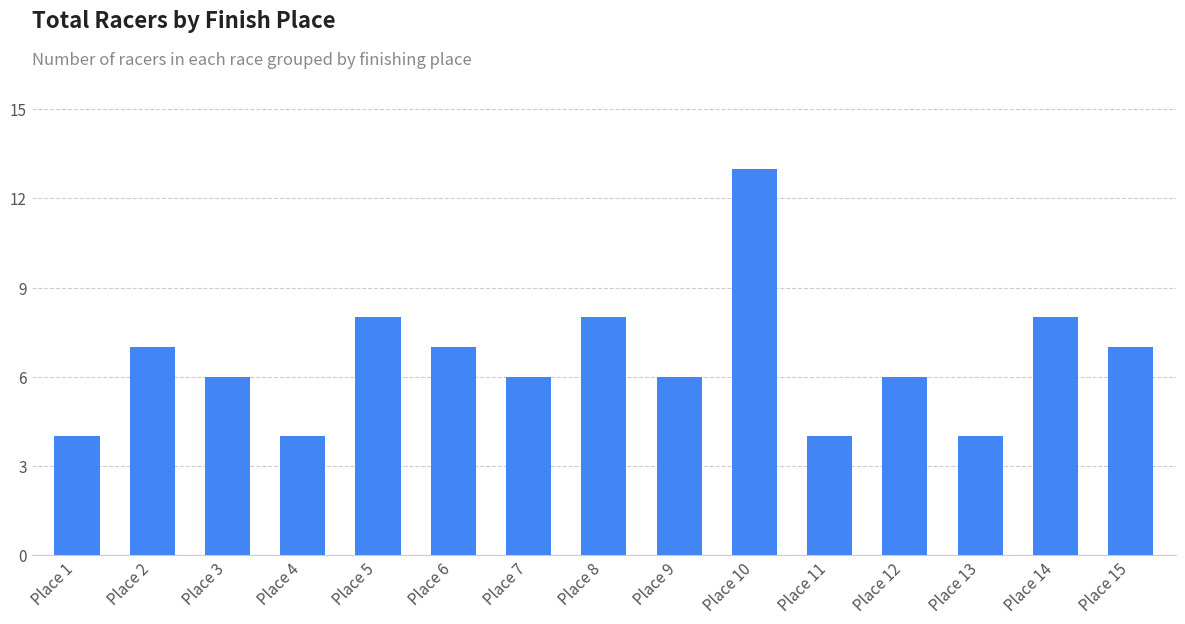

How many bars are there in total?

15